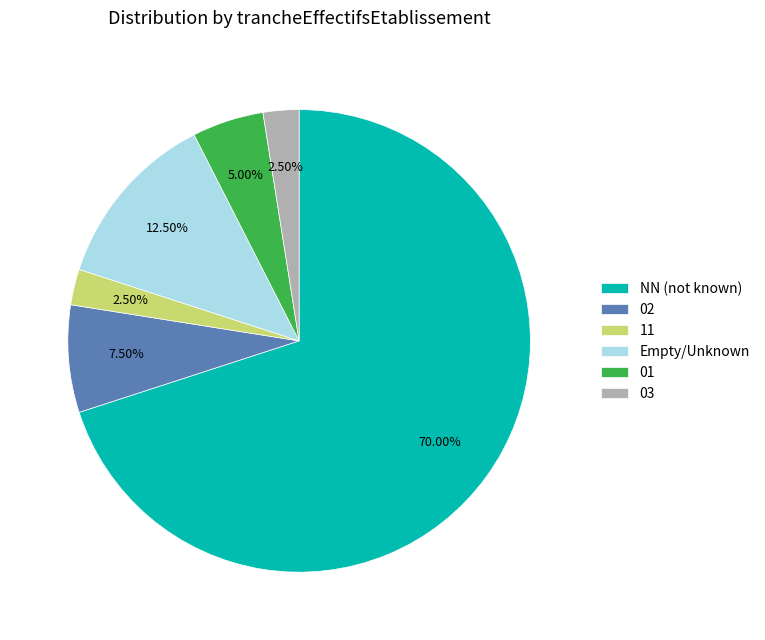

Which slice is the largest?

NN (not known)